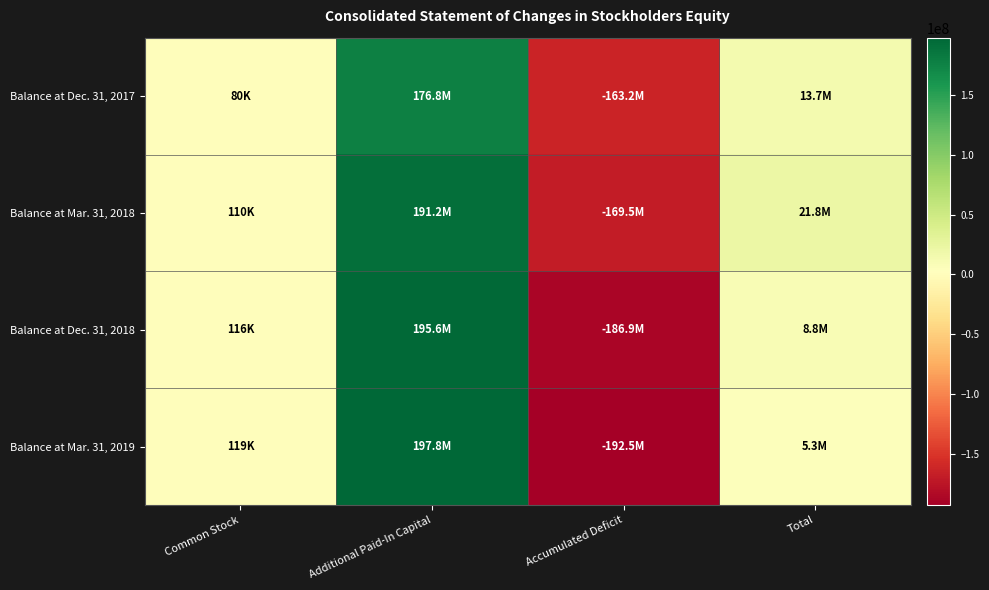

Reading right to left, transcribe all the data shown in this chart.

Balance at Dec. 31, 2017: Total=13687019	Accumulated Deficit=-163203275	Additional Paid-In Capital=176810222	Common Stock=80072
Balance at Mar. 31, 2018: Total=21754358	Accumulated Deficit=-169526612	Additional Paid-In Capital=191170653	Common Stock=110317
Balance at Dec. 31, 2018: Total=8812797	Accumulated Deficit=-186857238	Additional Paid-In Capital=195554332	Common Stock=115703
Balance at Mar. 31, 2019: Total=5342682	Accumulated Deficit=-192527613	Additional Paid-In Capital=197751159	Common Stock=119136